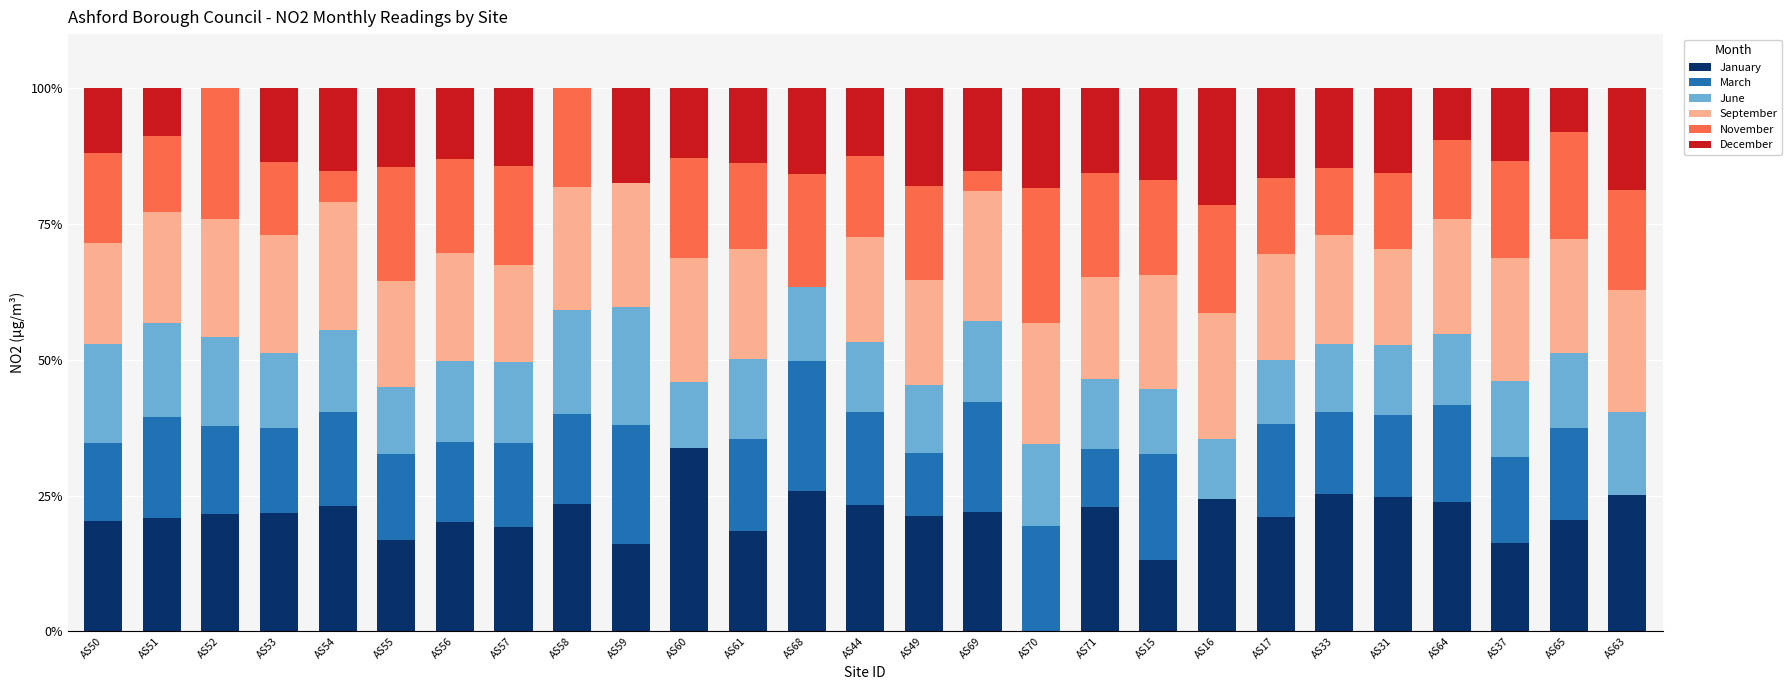

At which label does January reach its peak?

AS60